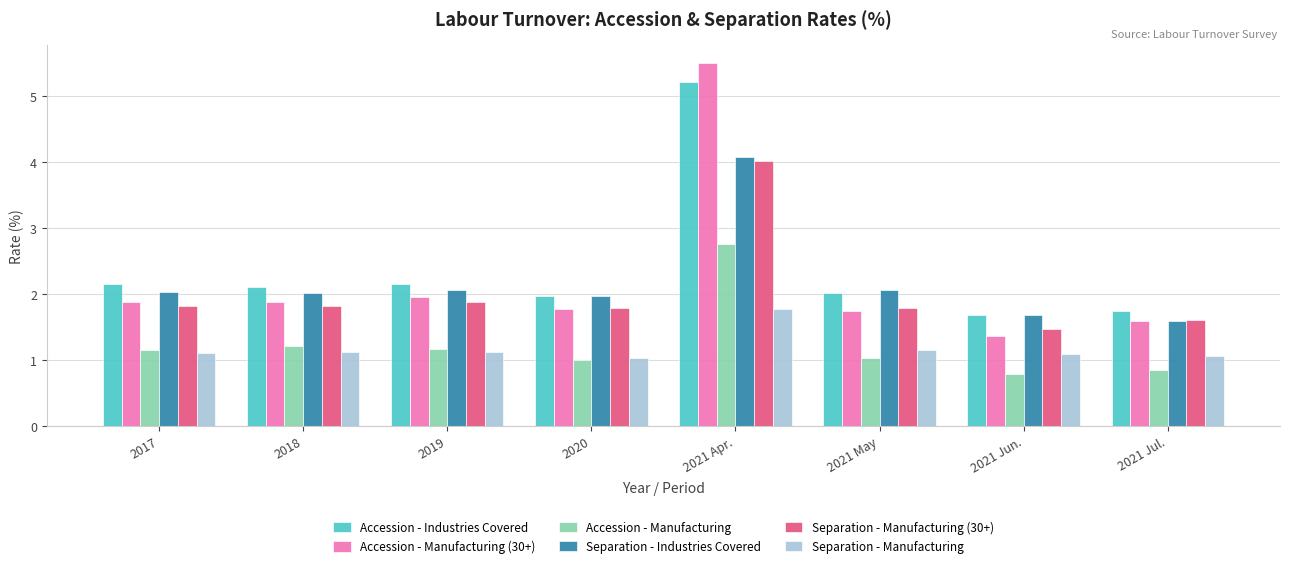

What is the smallest value displayed?

0.8